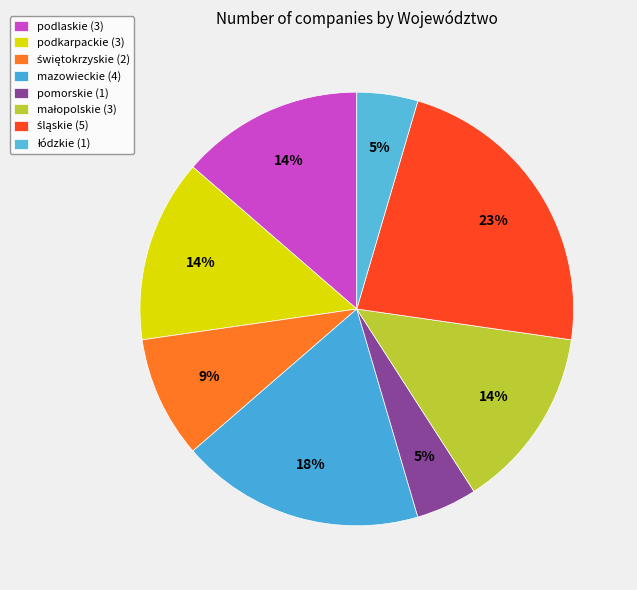

Count the number of slices in the pie.

8